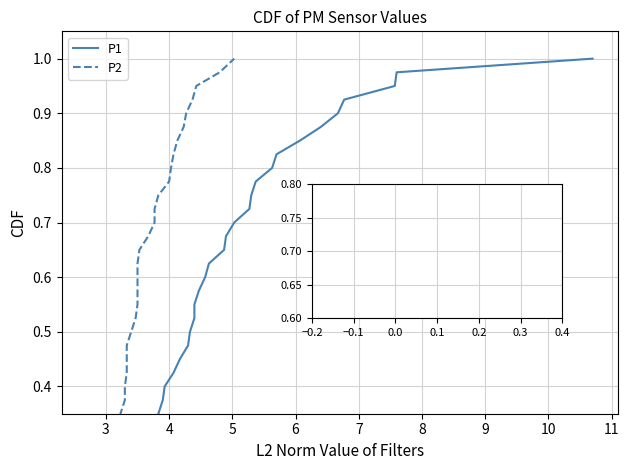

Reading right to left, transcribe all the data shown in this chart.

P1: 1.0	1.0	0.9	0.9	0.9	0.9	0.8	0.8	0.8	0.8	0.8	0.7	0.7	0.7	0.7	0.6	0.6	0.6	0.6	0.5	0.5	0.5	0.5	0.4	0.4	0.4	0.3	0.3	0.3	0.3	0.2	0.2	0.2	0.2	0.1	0.1	0.1	0.1	0.1	0.0
P2: 1.0	1.0	0.9	0.9	0.9	0.9	0.8	0.8	0.8	0.8	0.8	0.7	0.7	0.7	0.7	0.6	0.6	0.6	0.6	0.5	0.5	0.5	0.5	0.4	0.4	0.4	0.3	0.3	0.3	0.3	0.2	0.2	0.2	0.2	0.1	0.1	0.1	0.1	0.1	0.0